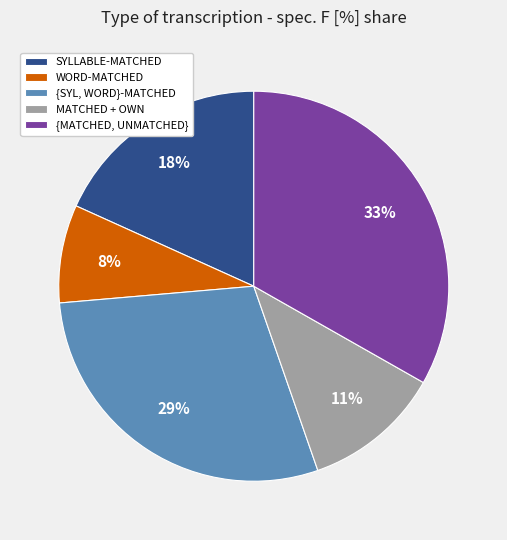

Rank the categories by value from lowest to highest.

WORD-MATCHED, MATCHED + OWN, SYLLABLE-MATCHED, {SYL, WORD}-MATCHED, {MATCHED, UNMATCHED}